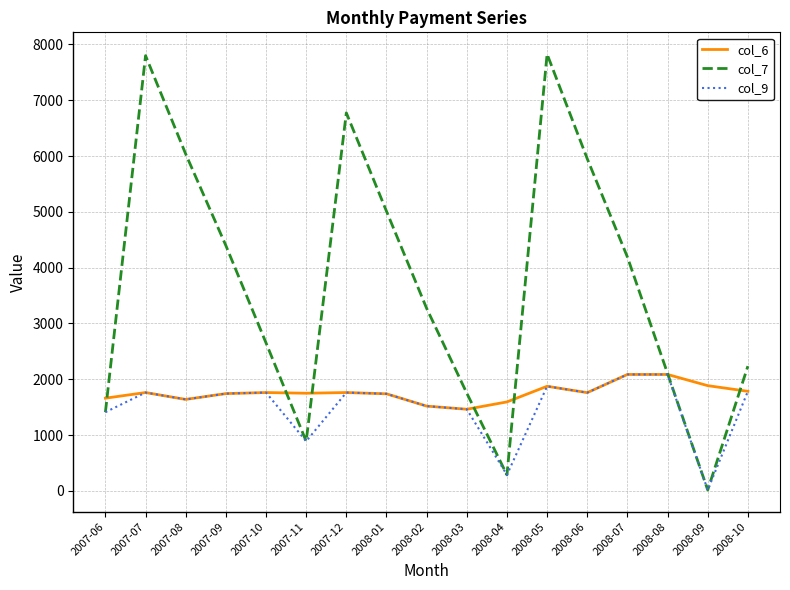

Between 2007-09 and 2007-11, which series saw the biggest shift?

col_7